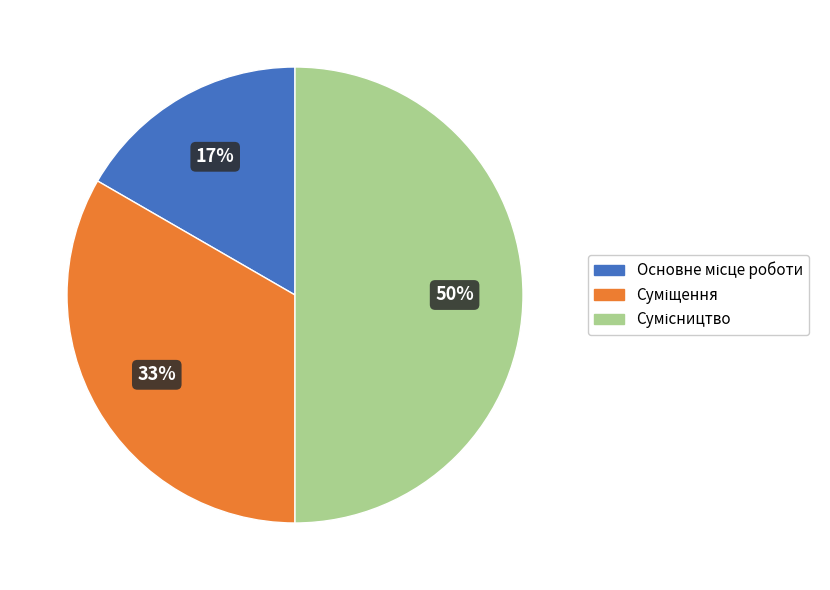

To the nearest percent, what is the difference between the largest and smallest slice percentages?

33%